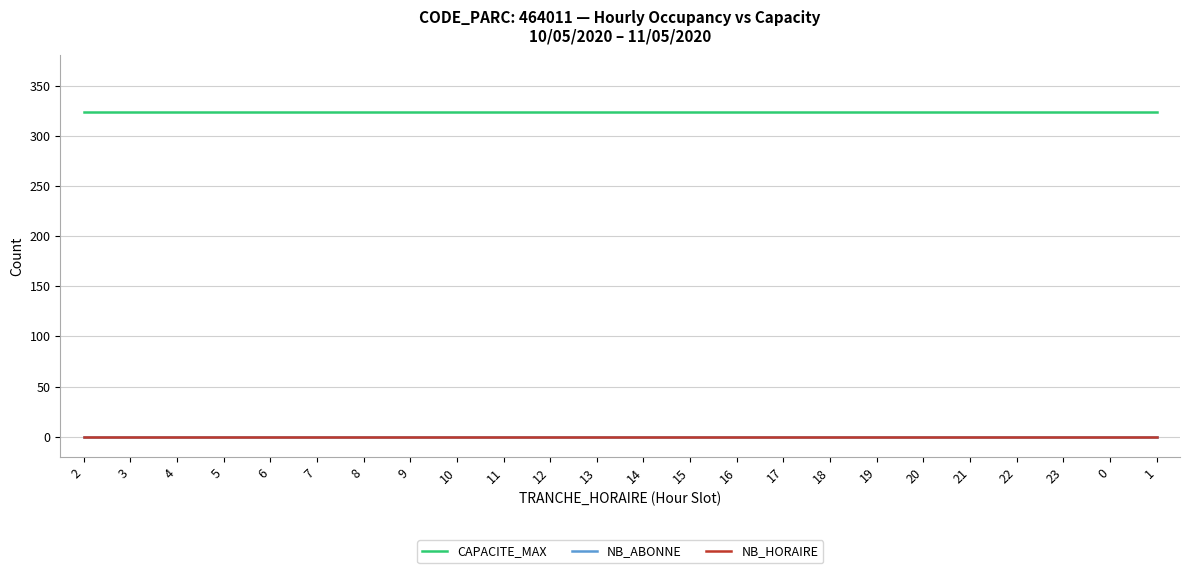

Is it true that CAPACITE_MAX equals 516 at 1?

False